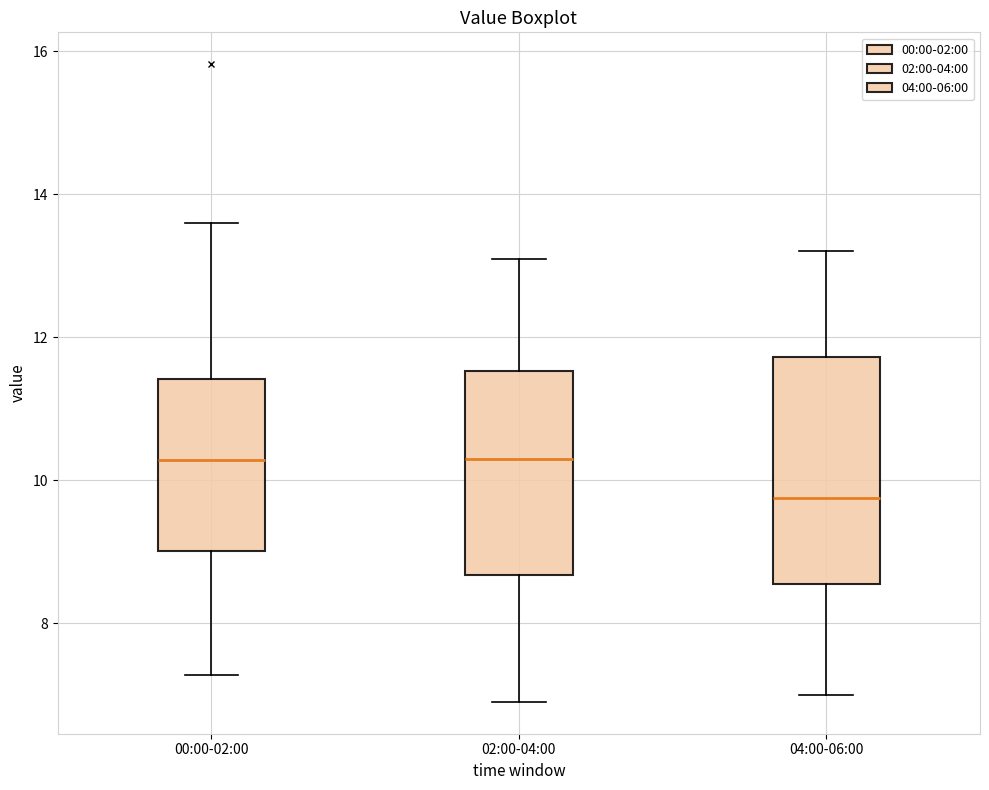

Which box is the tallest, from its lower edge to its upper edge?

04:00-06:00